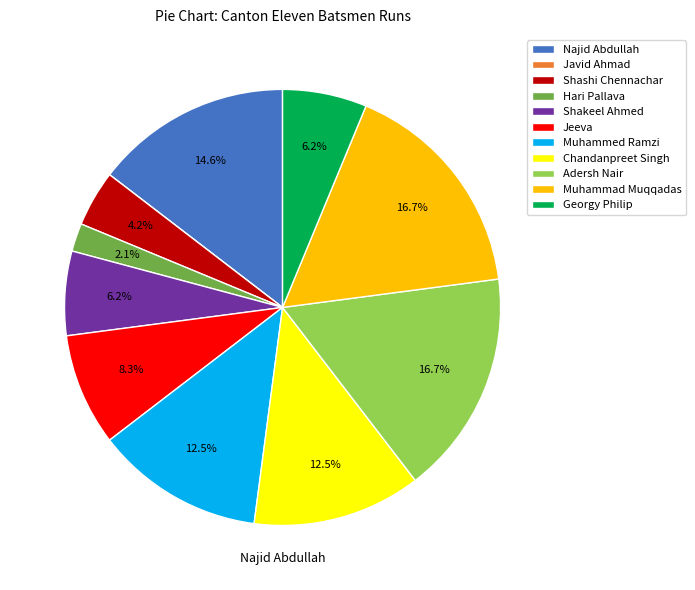

Does Muhammad Muqqadas account for over 50% of the chart?

No